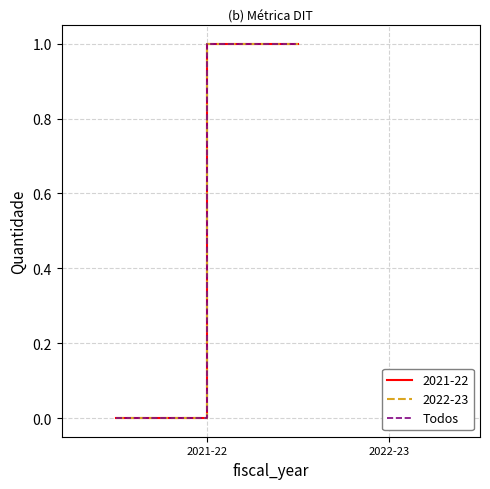

True or false: the data has more than 1 interior local peaks.

False